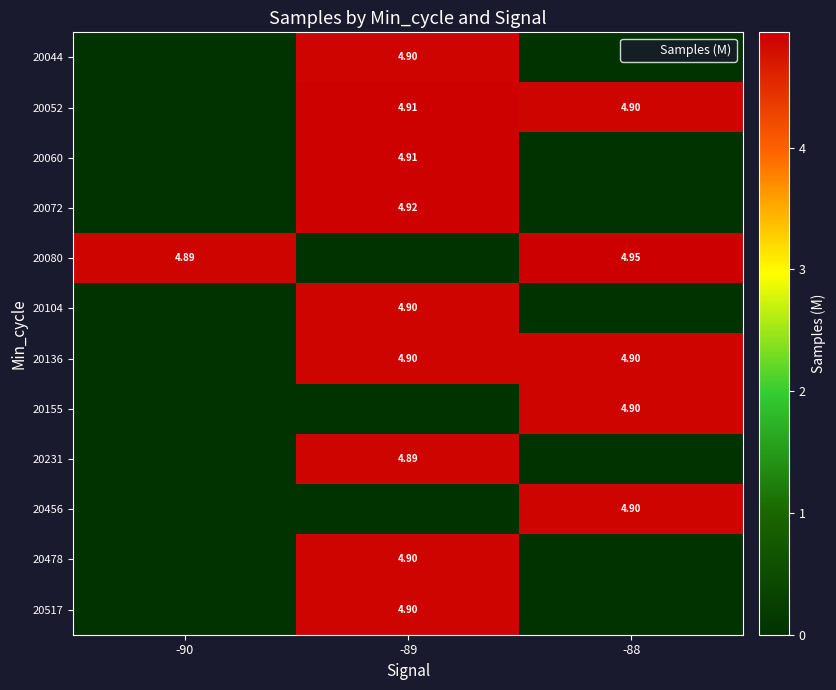

List the series in order of their peak value, lowest first.

20231, 20456, 20478, 20517, 20044, 20136, 20155, 20104, 20060, 20052, 20072, 20080